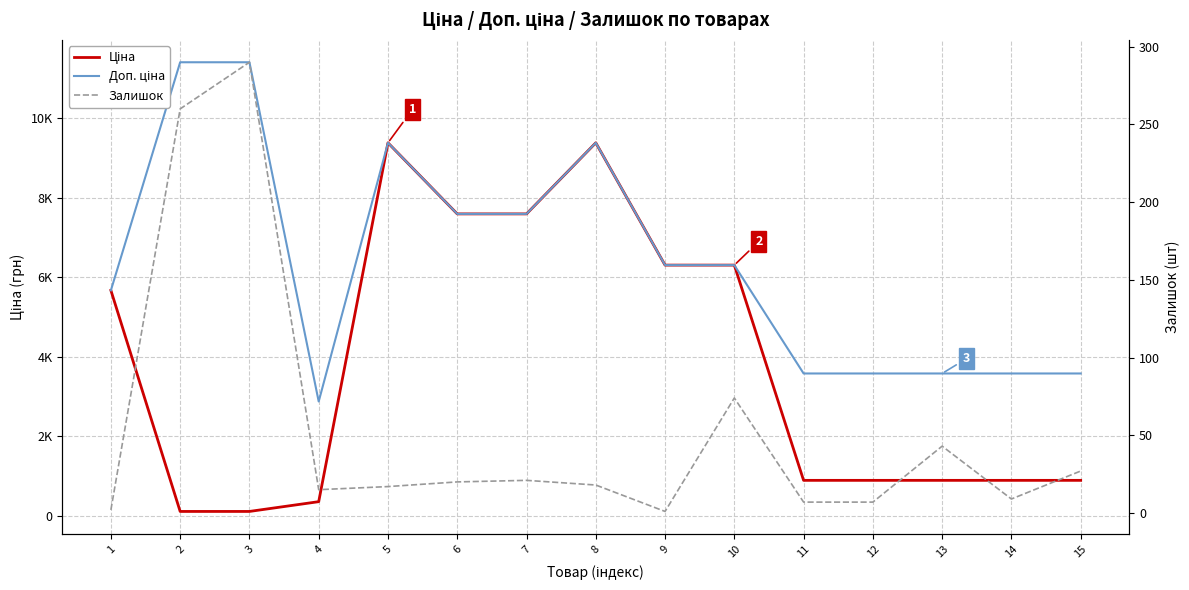

How many interior local peaks does the Залишок series have?

4